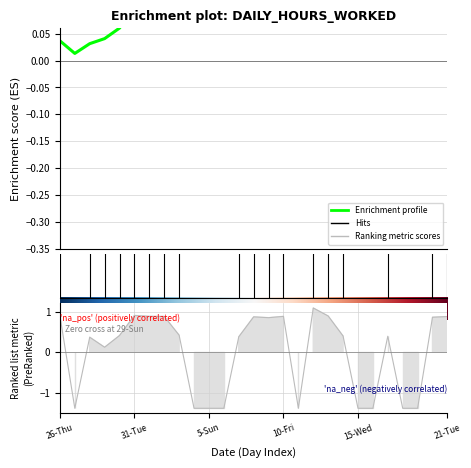

At which label is the value closest to 0?

29-Sun